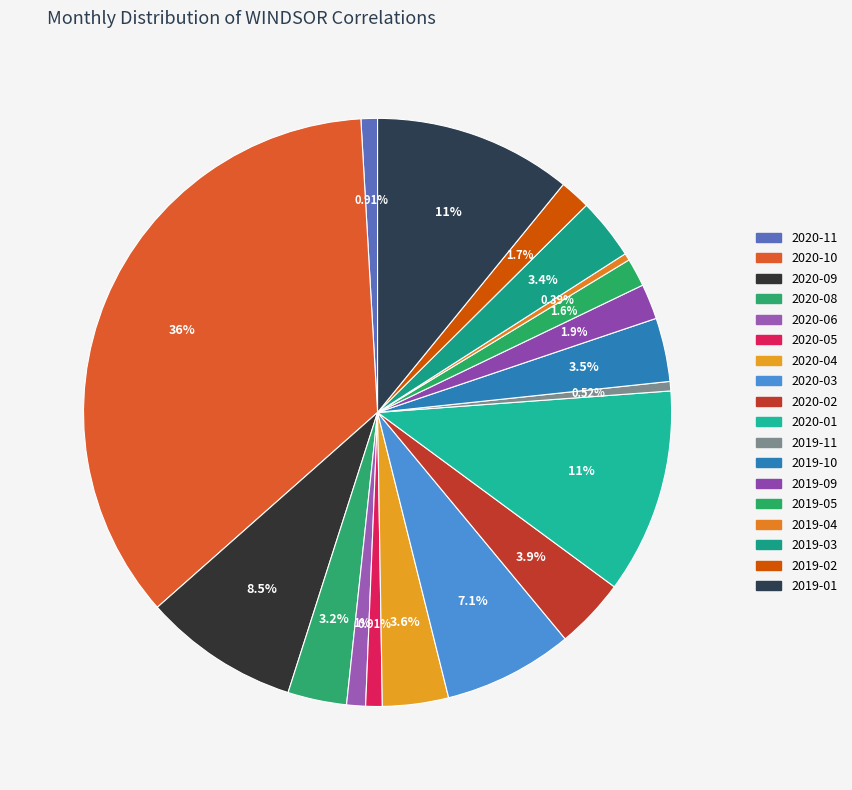

Which category has the biggest portion of the pie?

2020-10